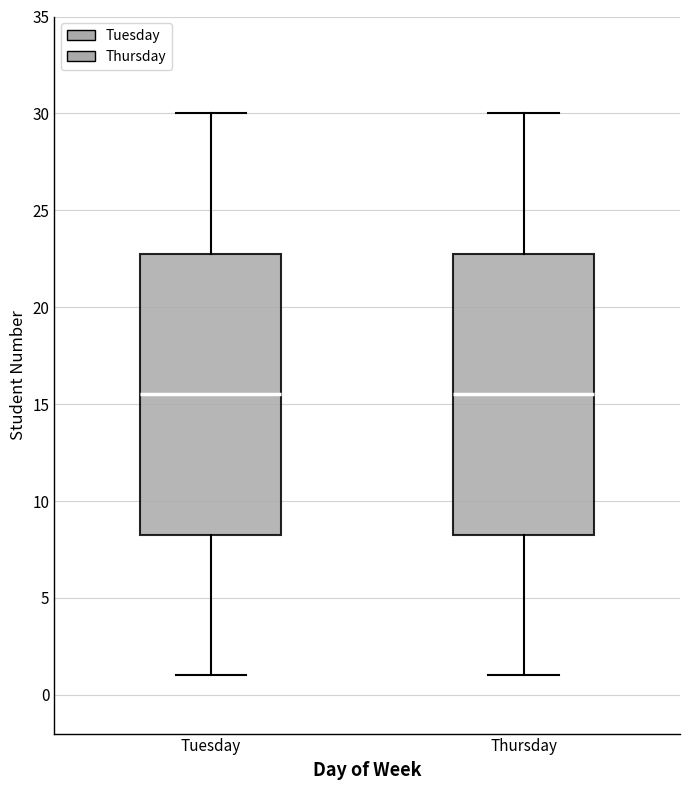

Where is the upper edge of the box for Tuesday on the y-axis? The values are not printed on the chart, so give them approximately, as read against the axis.

23.0